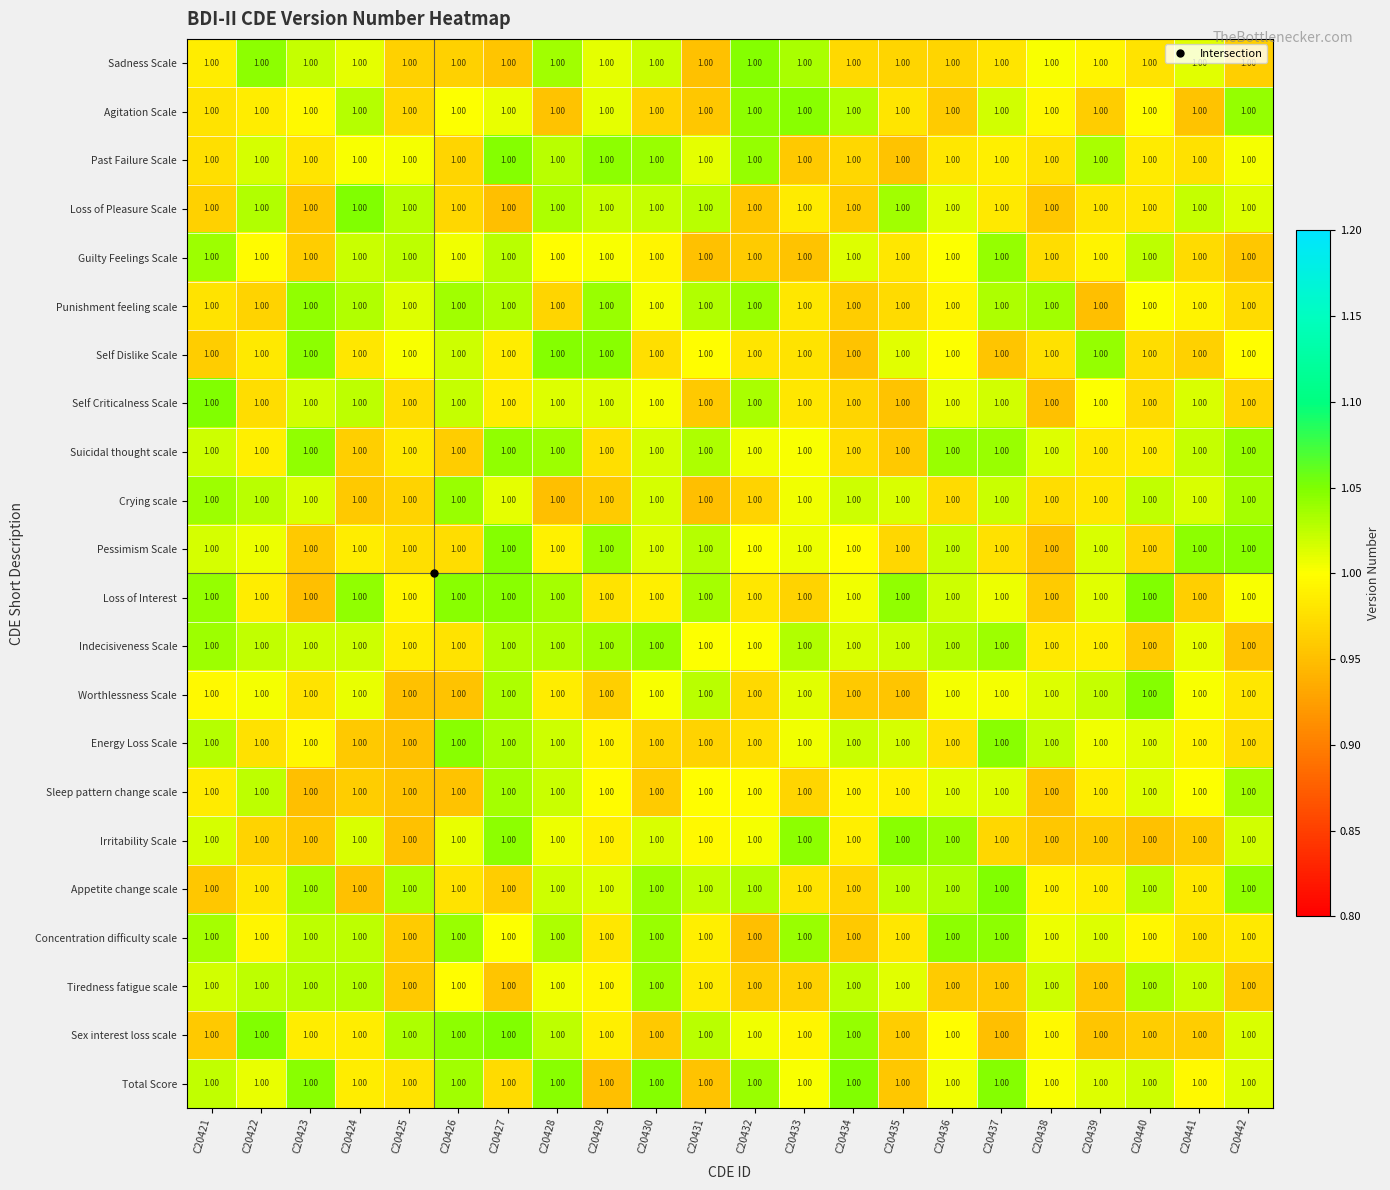

The value of Sadness Scale at C20430 is 1.5. True or false?

False